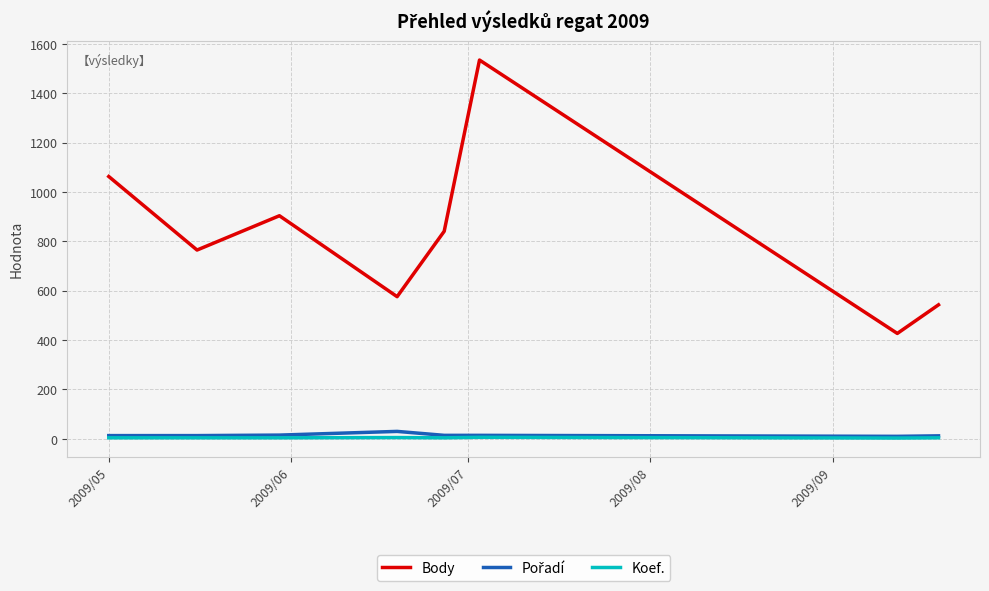

True or false: Body and Koef. cross at least once.

False